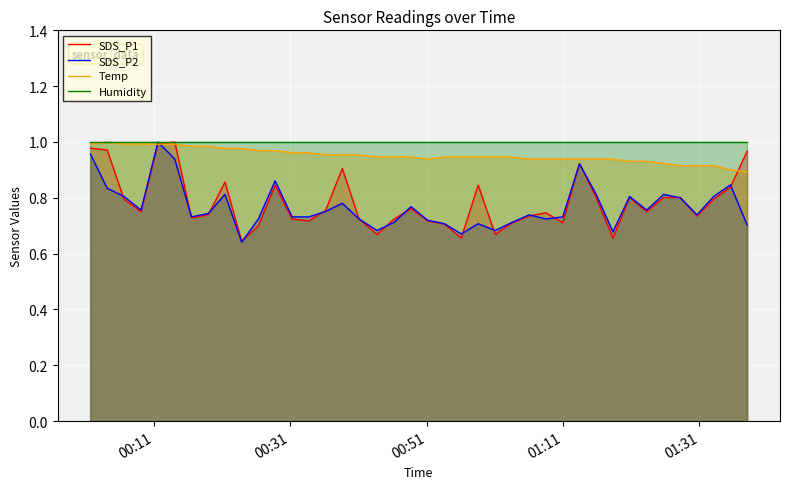

True or false: Humidity and SDS_P1 intersect in this chart.

False